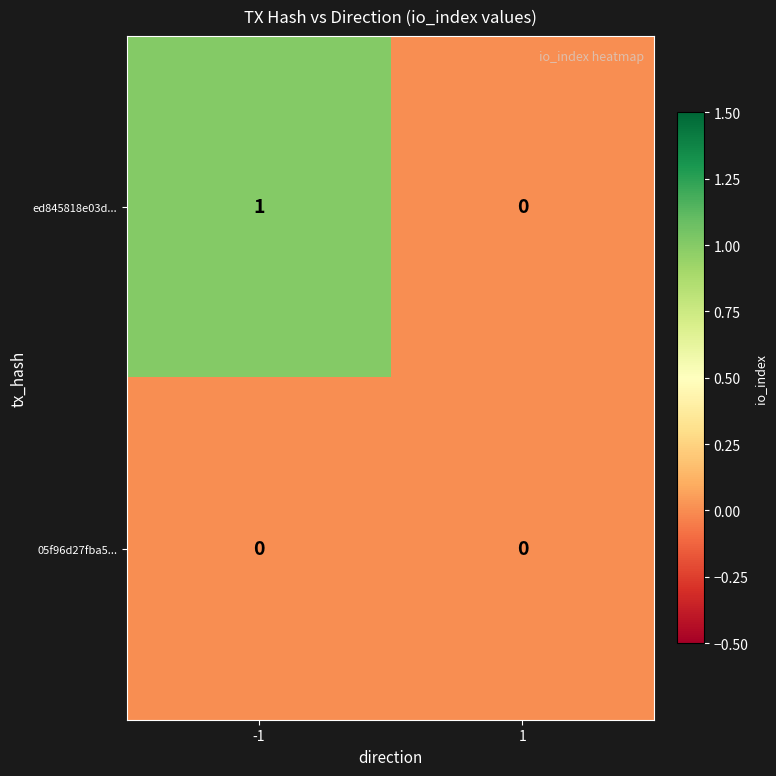

Rank the series by their maximum value, from highest to lowest.

ed845818e03d..., 05f96d27fba5...